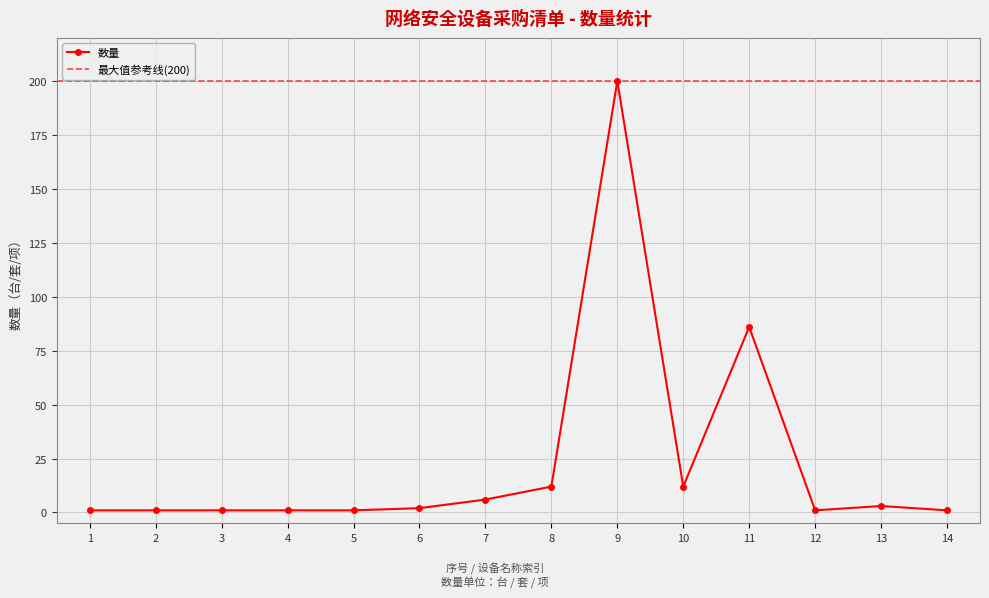

What is the sum of the values at 3 and 12?

2